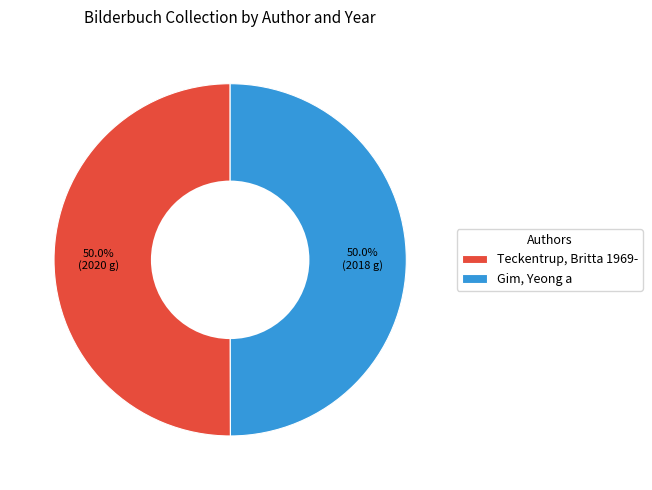

The Teckentrup, Britta 1969- slice represents 50% of the pie. True or false?

True